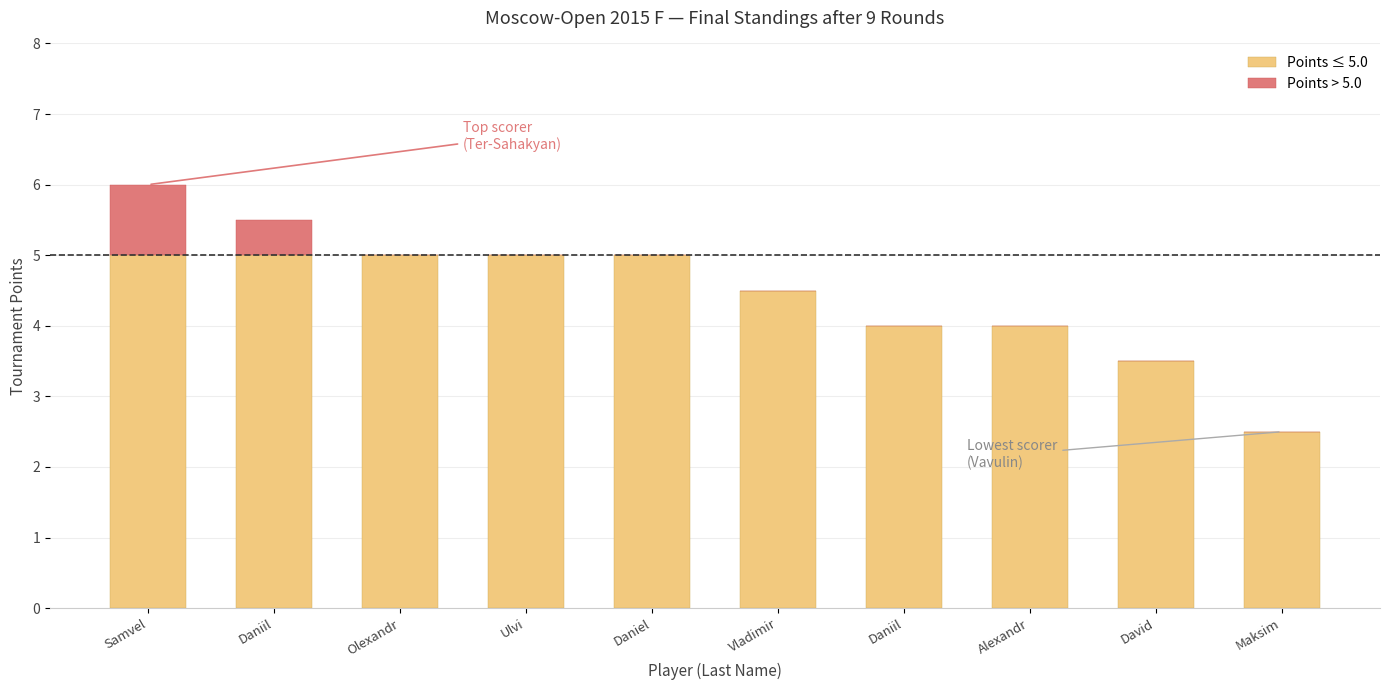

Are the bars grouped side by side (vs. stacked)?

No